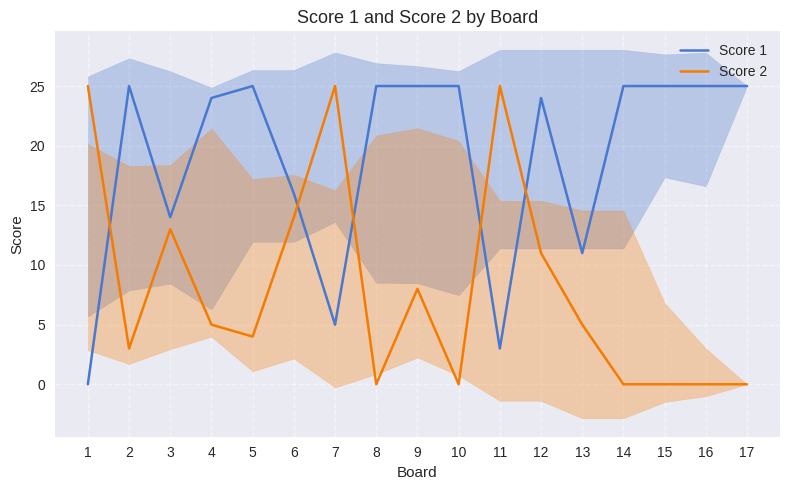

What is the maximum value for Score 2?

25